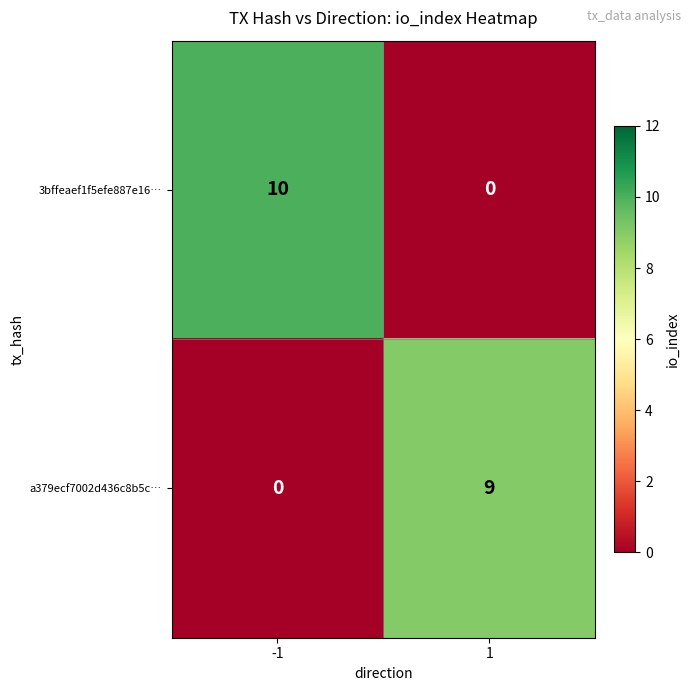

At -1, list the series in order from smallest to largest.

a379ecf7002d436c8b5c…, 3bffeaef1f5efe887e16…